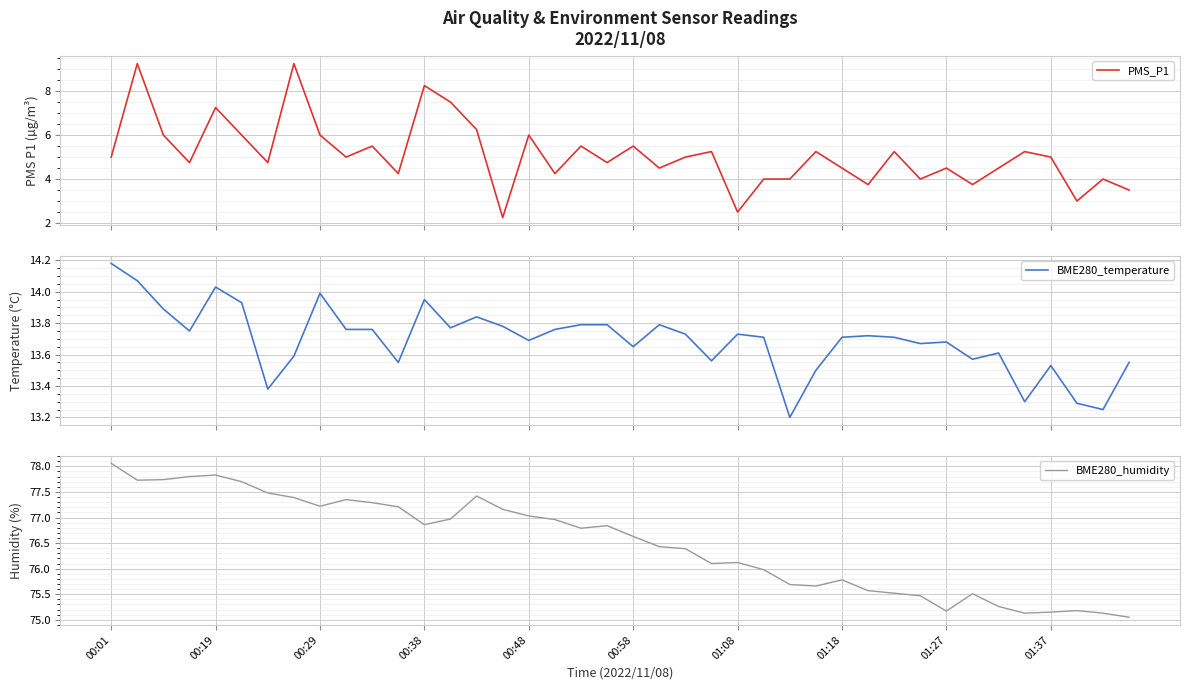

Which category has the highest value in the BME280_humidity series?

00:01